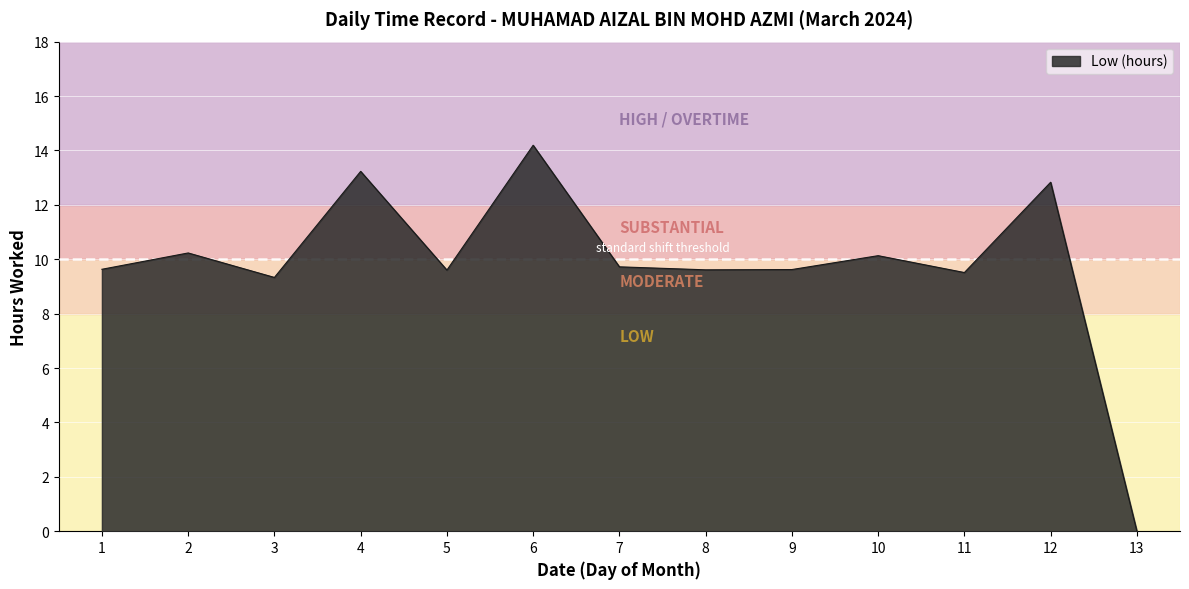

Approximately how many times larger is the value at 9 compared to 8?

1.0